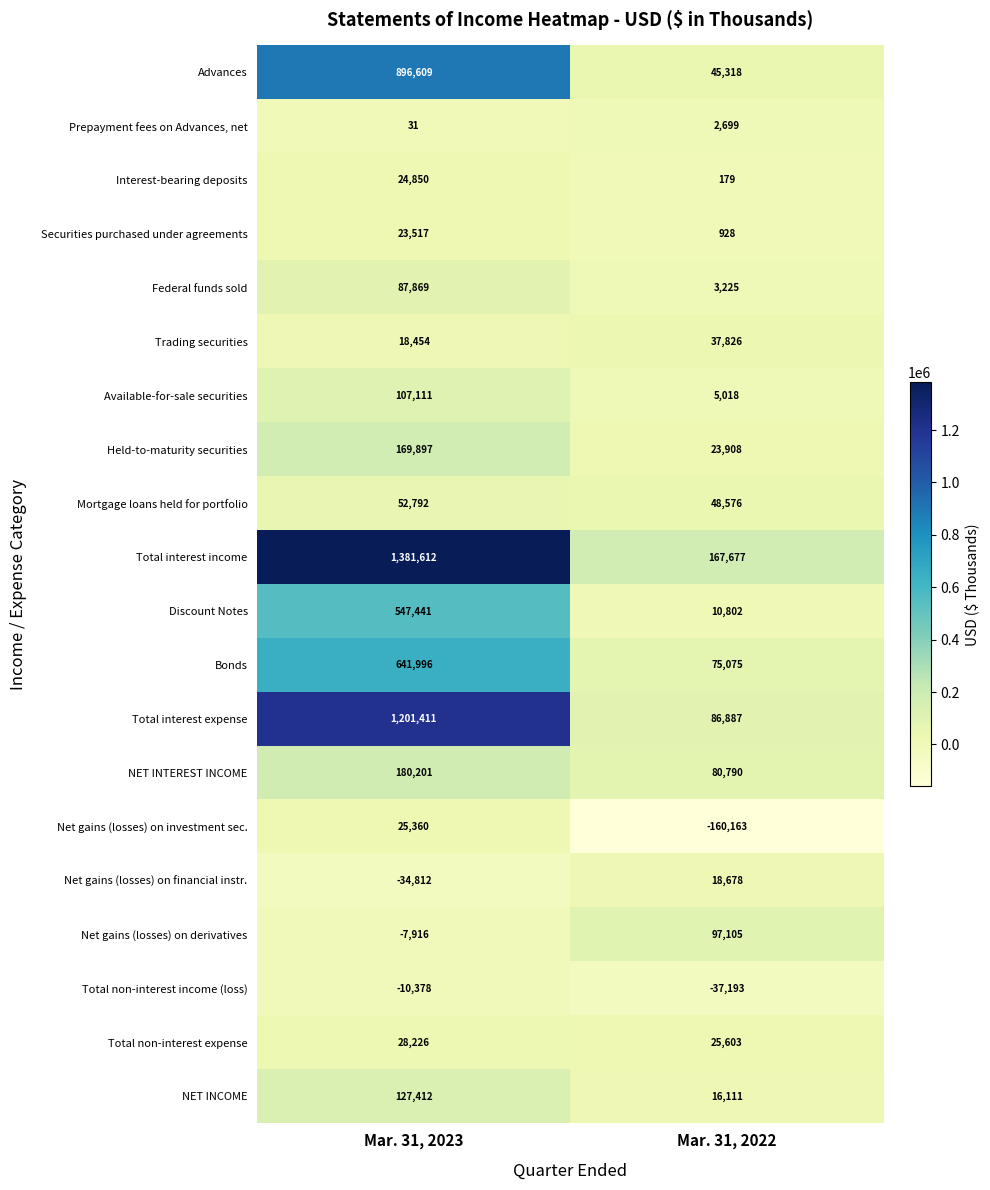

What is the total value across all series at Mar. 31, 2023?

5461683